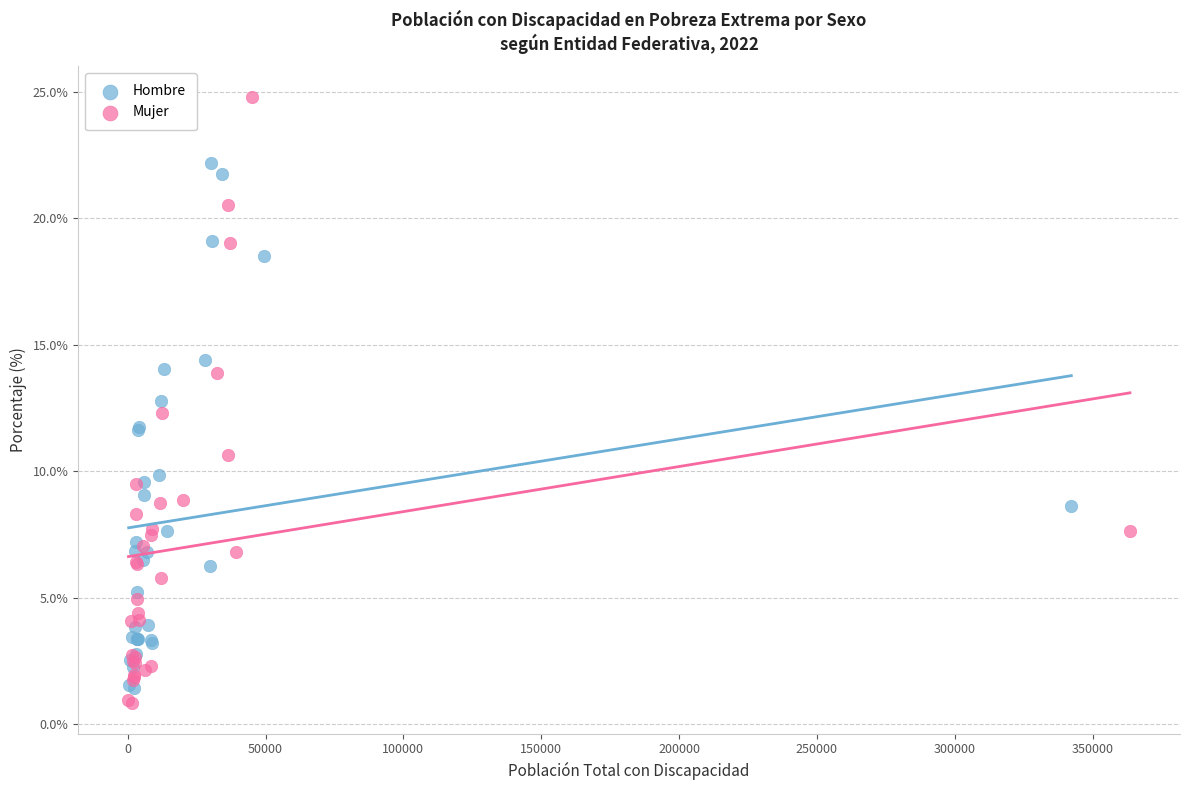

Which series reaches the minimum Y coordinate?

Mujer